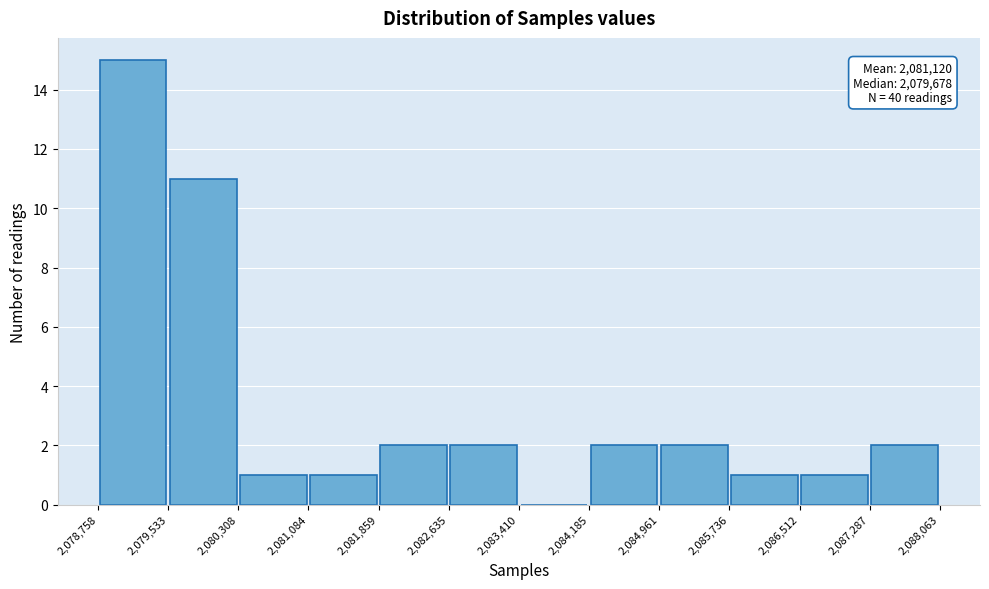

Which range on the x-axis has the tallest bar?

2,078,758 to 2,079,533